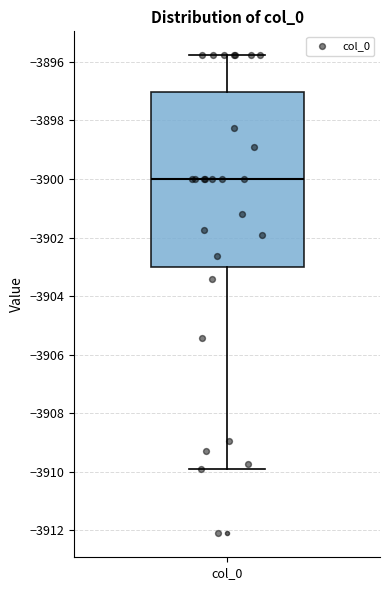

Read this box plot against the y-axis: the position of the median line, the range covered by the box, and the ends of both whiskers. The values are not printed on the chart, so give them approximately, as read against the axis.

median -3900.0, box -3903.0 to -3897.0, whiskers -3910.0 to -3895.8